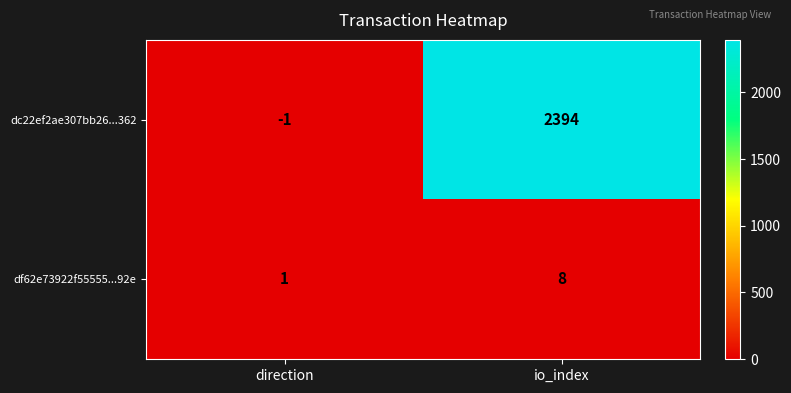

List the series in order of their peak value, highest first.

dc22ef2ae307bb26...362, df62e73922f55555...92e